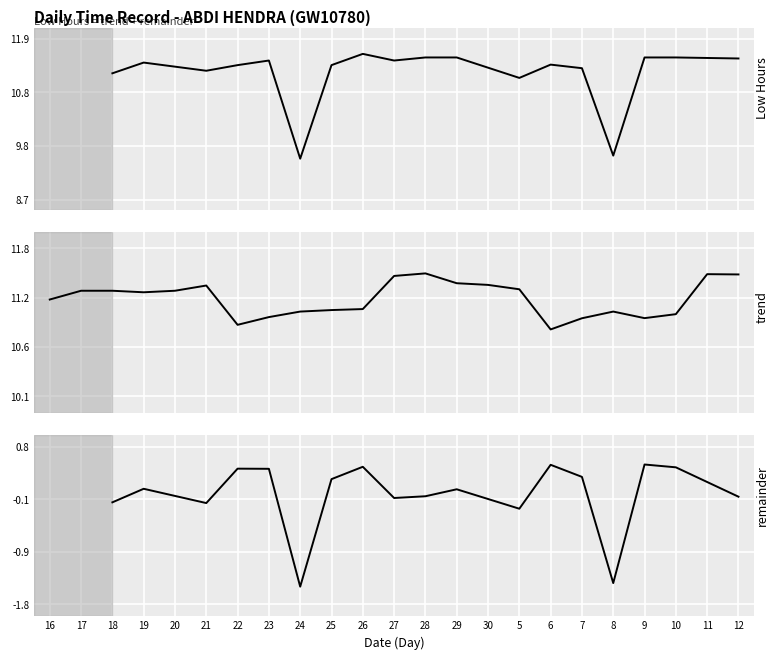

Where is the first local maximum for Low (Hours)?

19